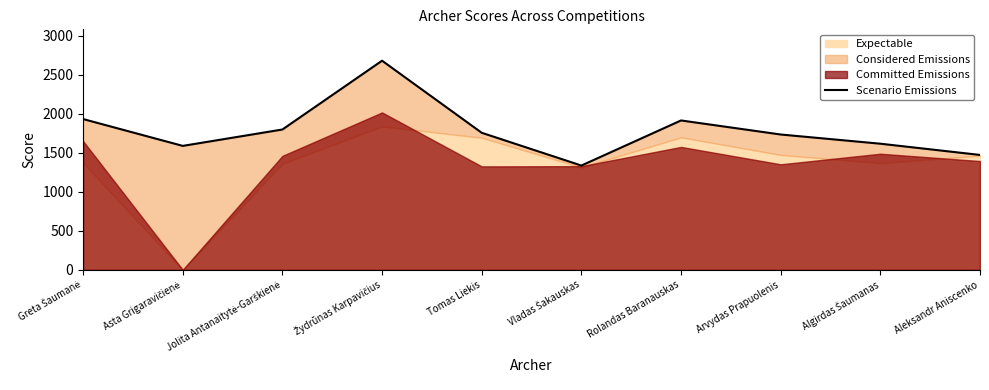

What is the value of the 1st point from the left?

1932